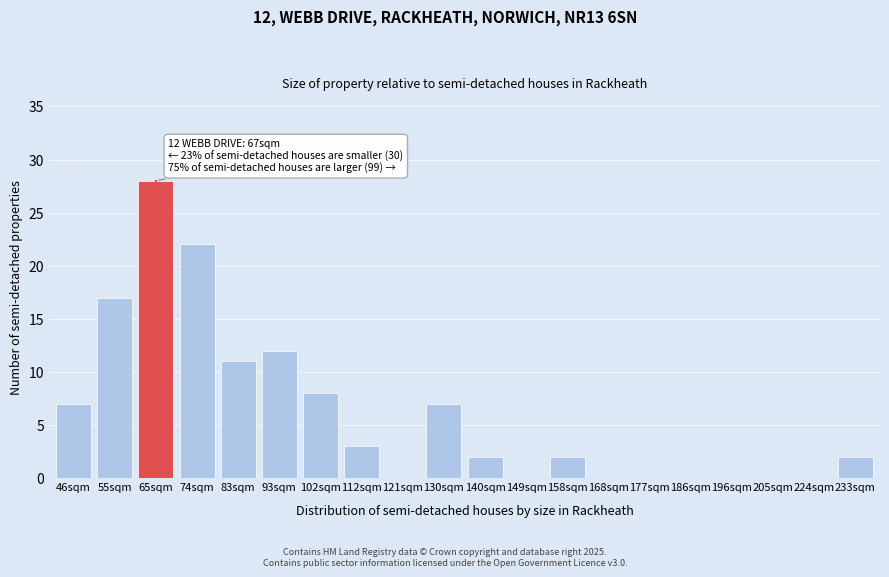

Reading right to left, extract all data points from this chart.

233sqm=2	224sqm=0	205sqm=0	196sqm=0	186sqm=0	177sqm=0	168sqm=0	158sqm=2	149sqm=0	140sqm=2	130sqm=7	121sqm=0	112sqm=3	102sqm=8	93sqm=12	83sqm=11	74sqm=22	65sqm=28	55sqm=17	46sqm=7